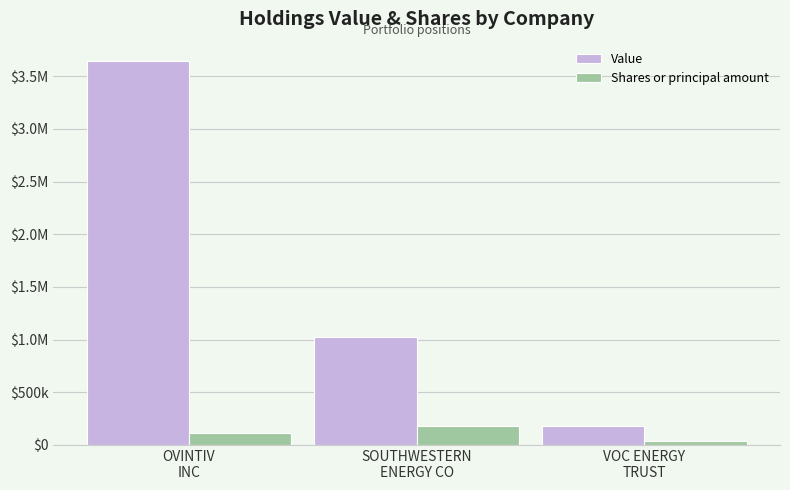

Reading left to right, extract all data points from this chart.

Value: 3645000	1021000	179000
Shares or principal amount: 116000	180000	38000